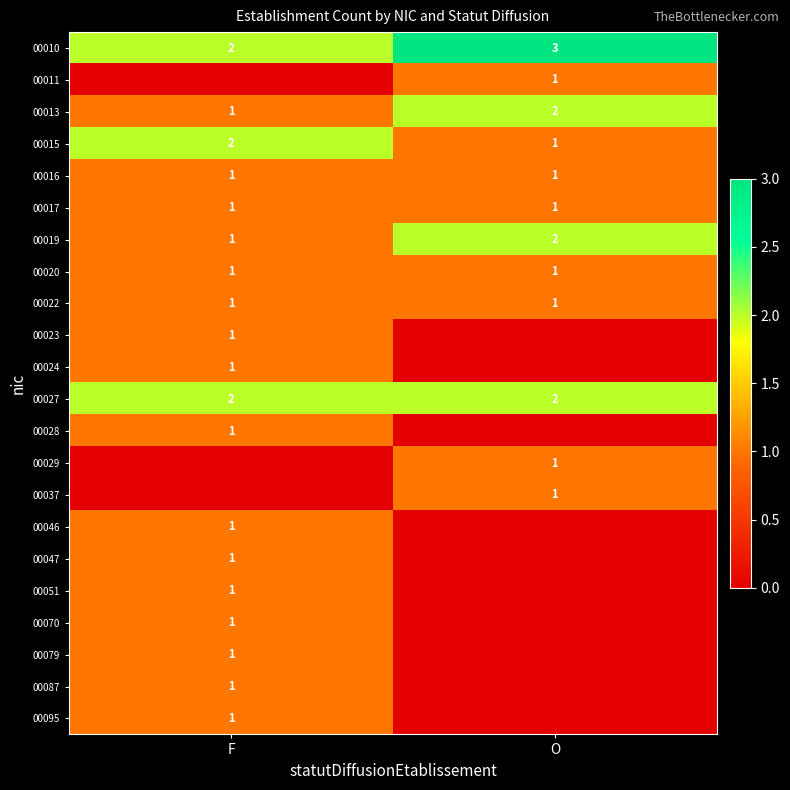

What is the difference between the highest and lowest values at F?

2